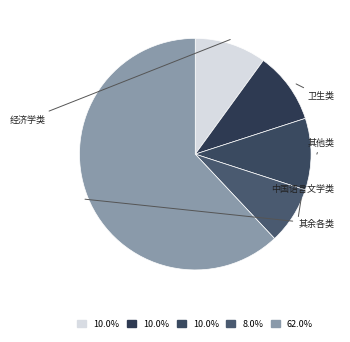

How many segments does this pie chart have?

5